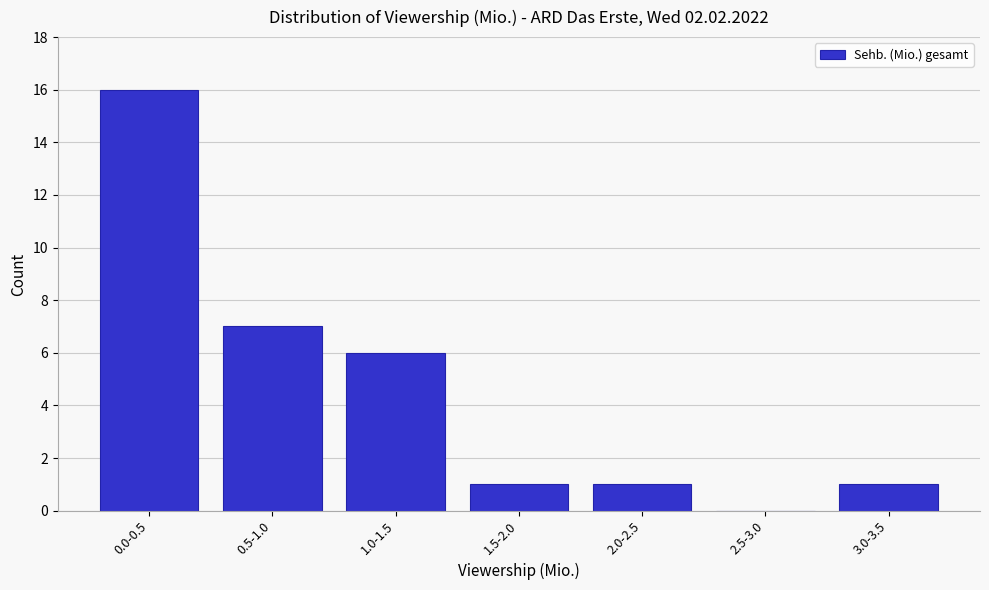

Reading left to right, transcribe all the data shown in this chart.

0.0-0.5=16	0.5-1.0=7	1.0-1.5=6	1.5-2.0=1	2.0-2.5=1	2.5-3.0=0	3.0-3.5=1